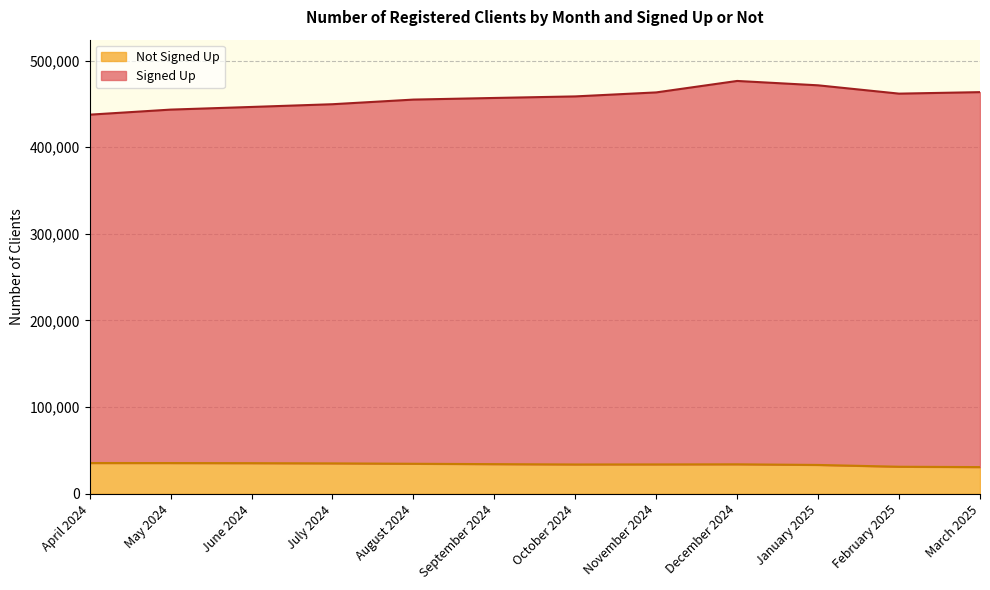

True or false: Signed Up and Not Signed Up intersect in this chart.

False